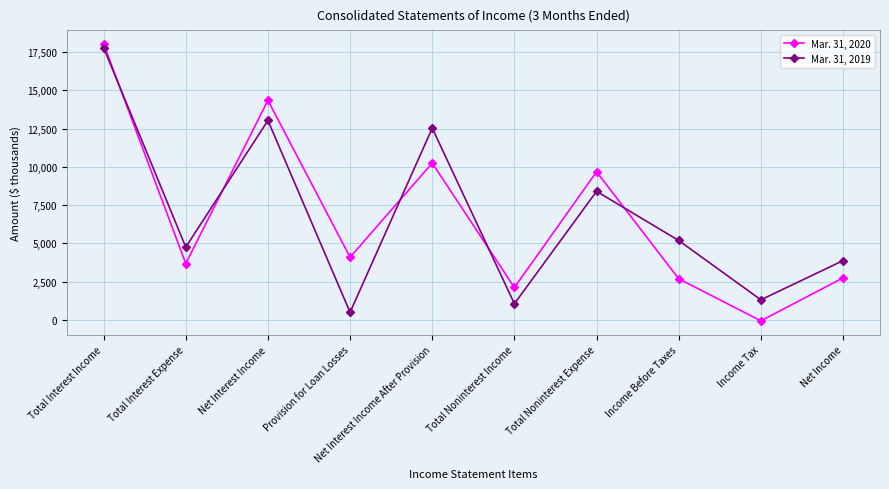

What is the sum of all Mar. 31, 2020 values?

67617